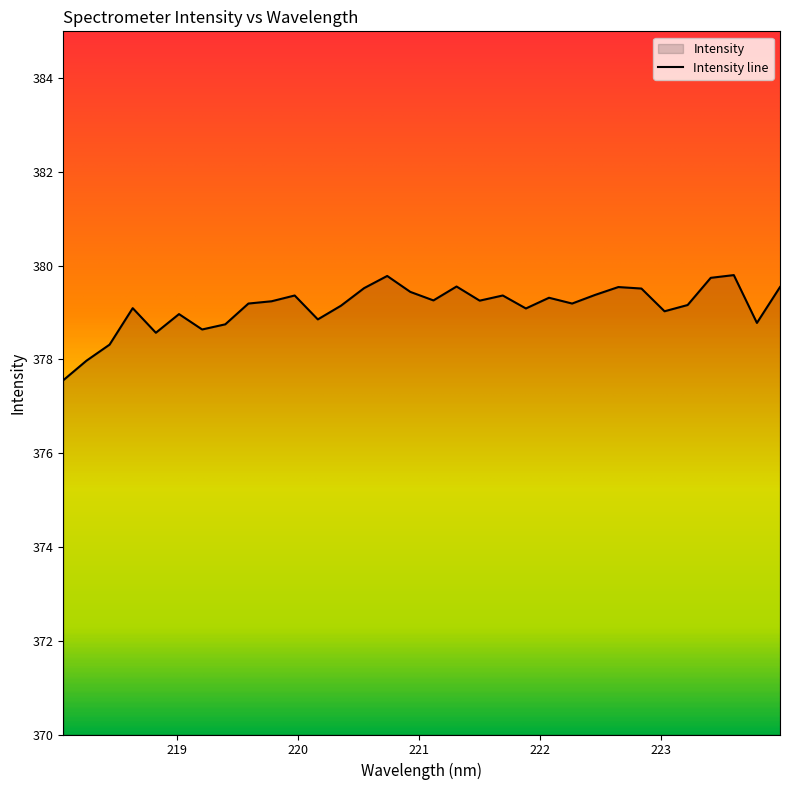

How many points are lower than both their immediate neighbors (excluding endpoints)?

9